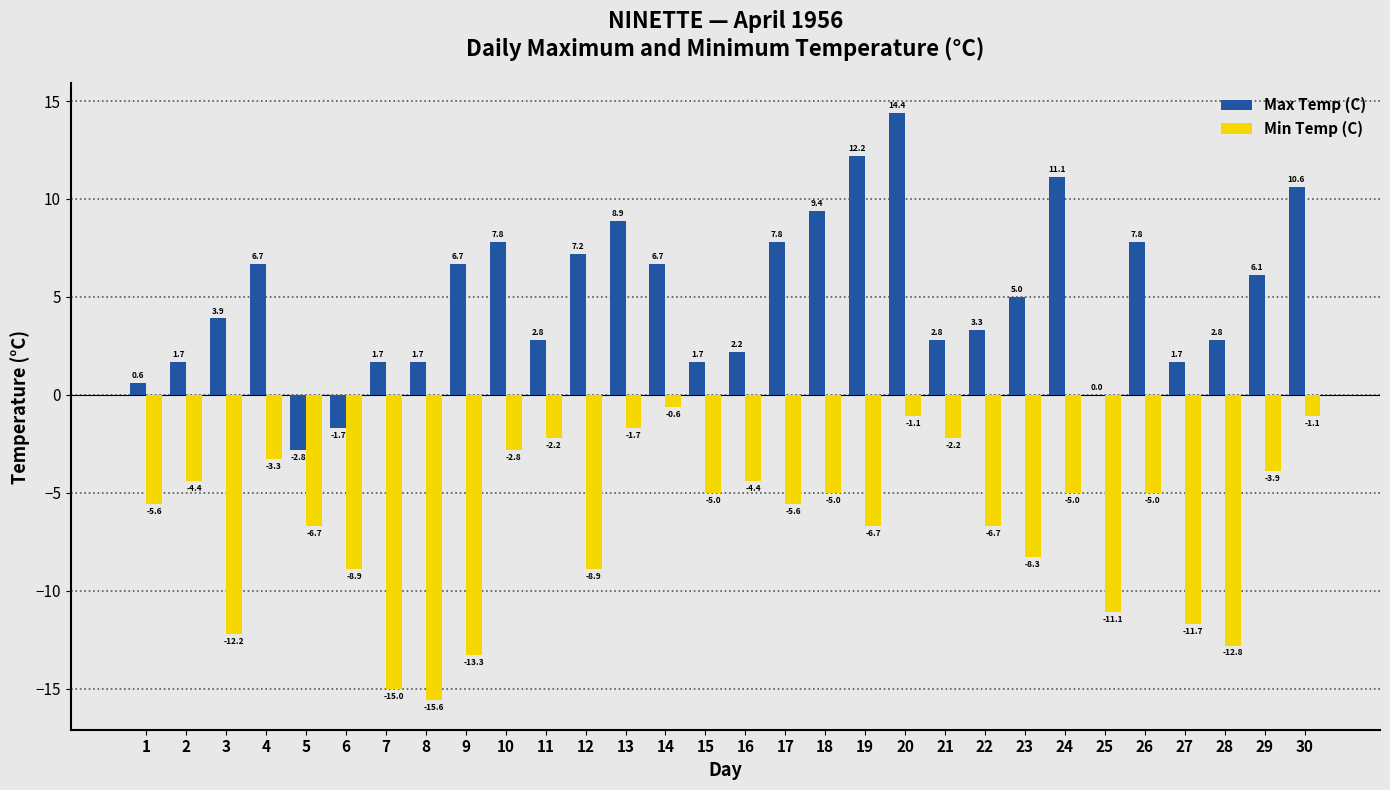

How many distinct data groups are displayed?

2